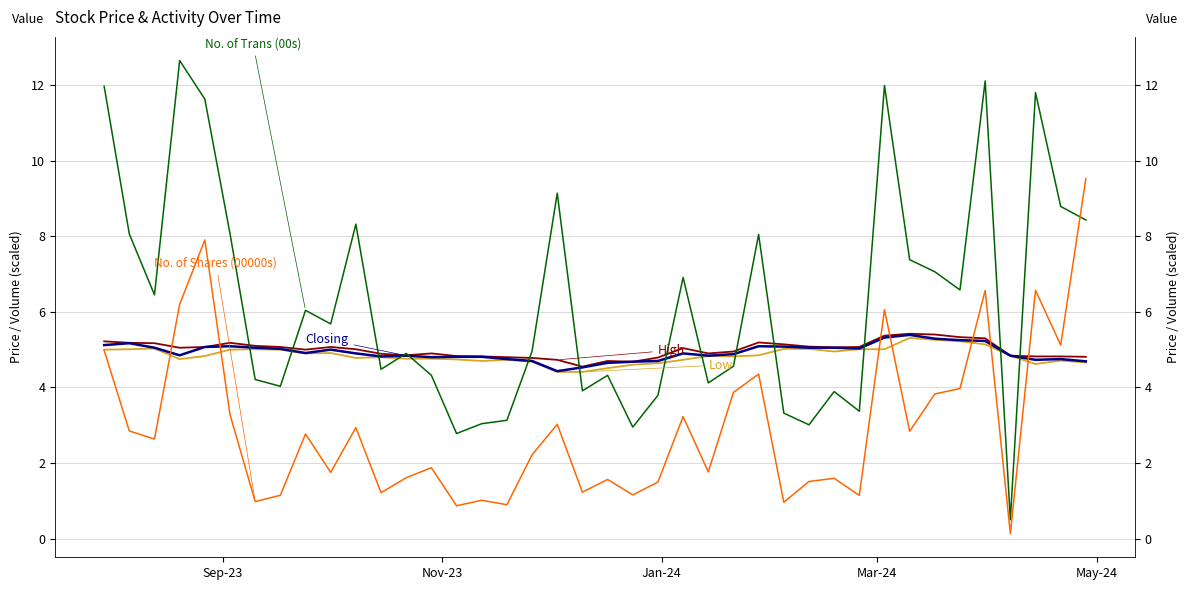

What are all the series names shown in the legend?

High, Low, Closing, No. of Trans (00s), No. of Shares (00000s)